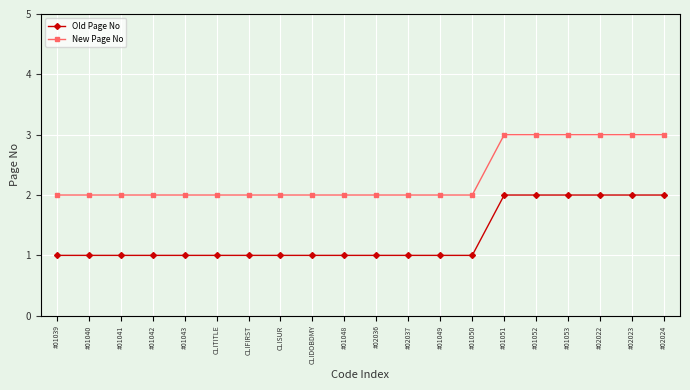

What is the value of the Old Page No point at the 4th from the left?

1